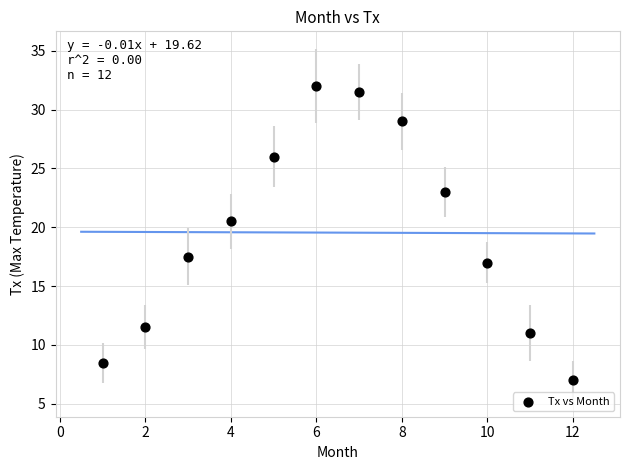

What is the average Y value?

19.5